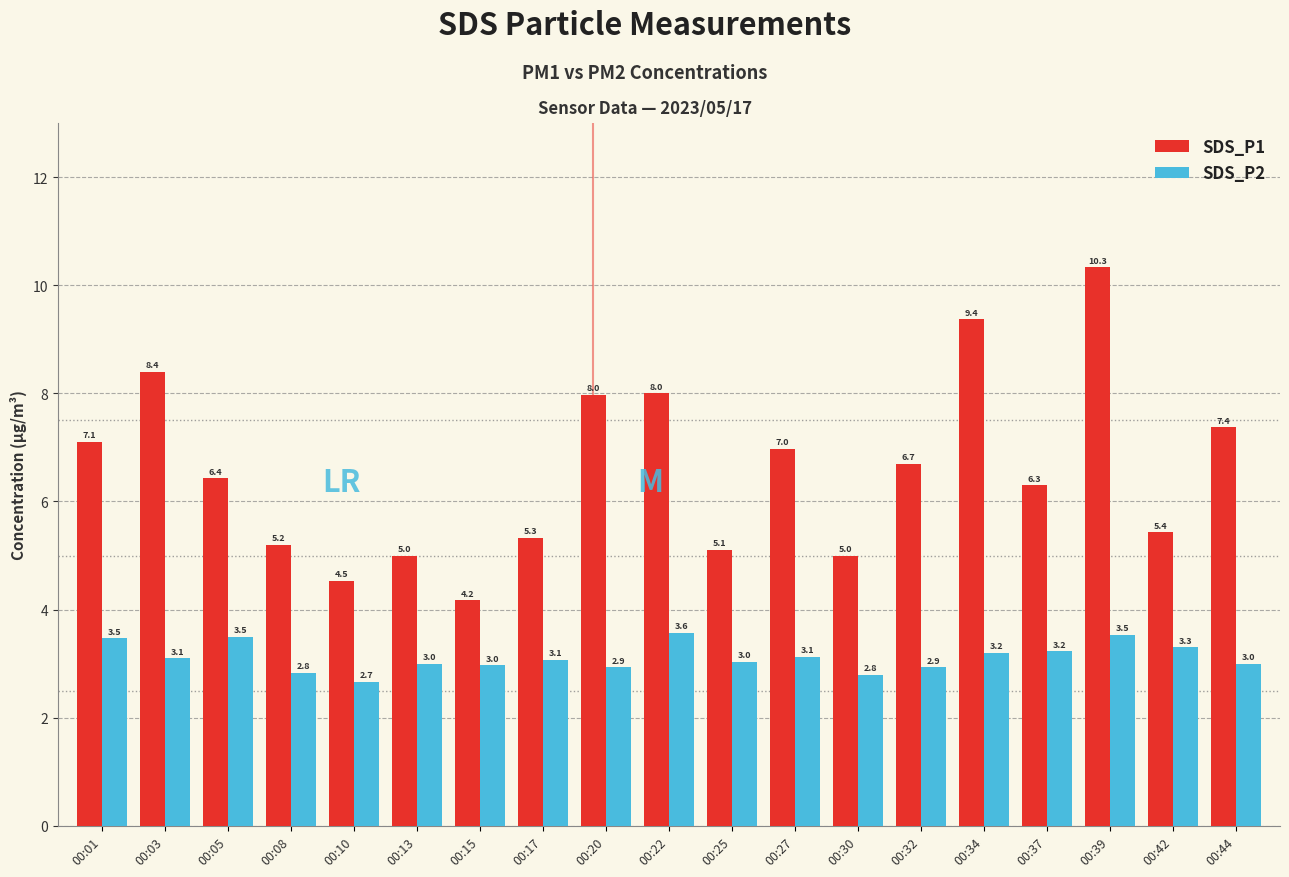

At which label does SDS_P2 reach its minimum?

00:10